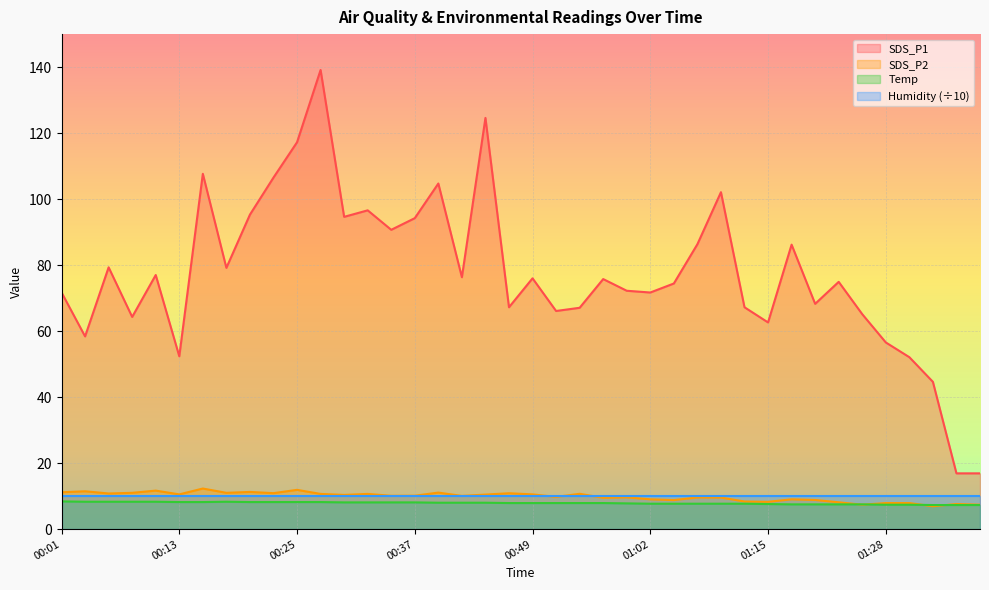

Is the value of Temp at 00:15 greater than the value of SDS_P1 at 00:44?

No